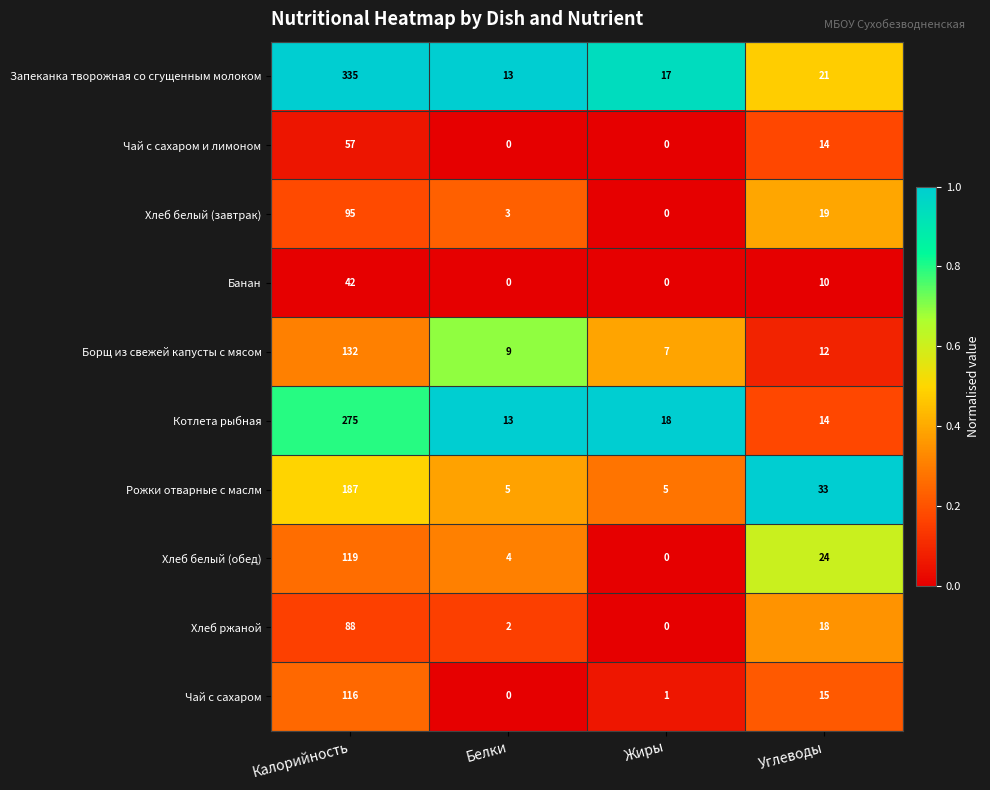

What is the difference between the maximum and second lowest values in the Хлеб ржаной series?

86